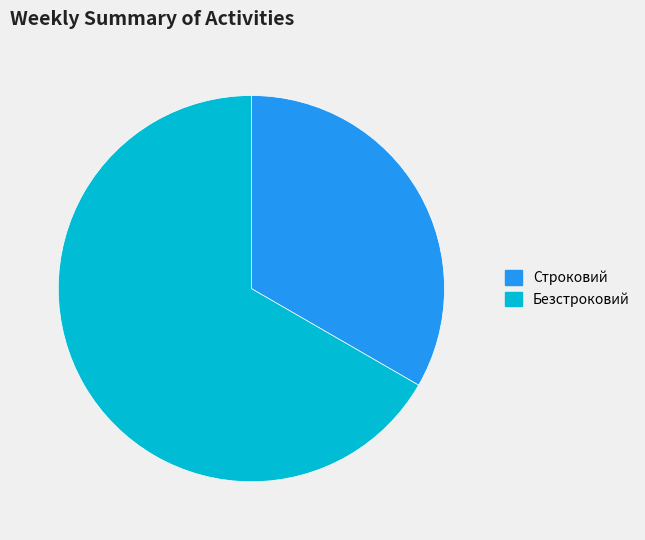

Between Строковий and Безстроковий, which is larger?

Безстроковий